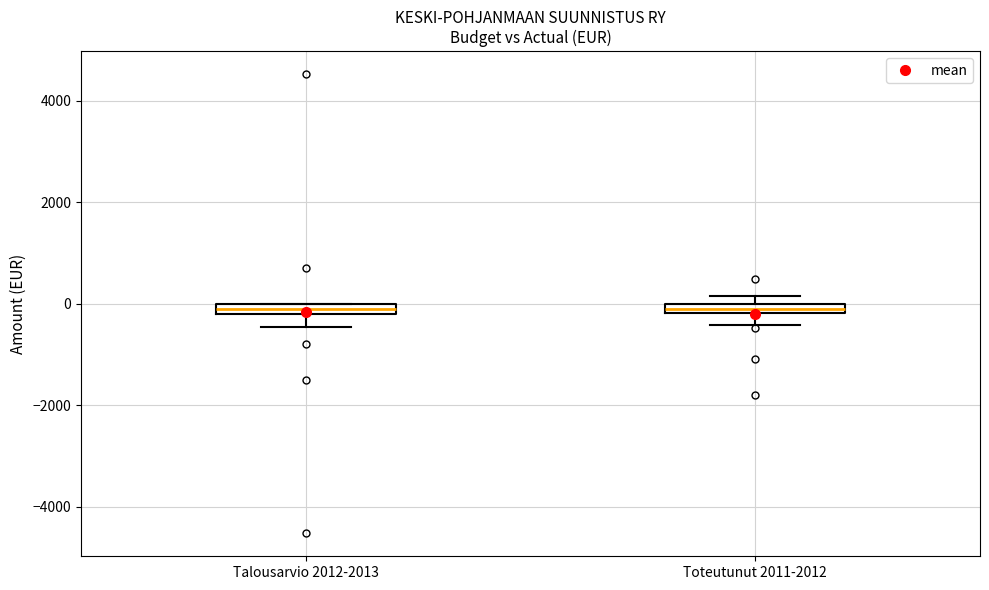

Where is the upper edge of the box for Toteutunut 2011-2012 on the y-axis? The values are not printed on the chart, so give them approximately, as read against the axis.

0